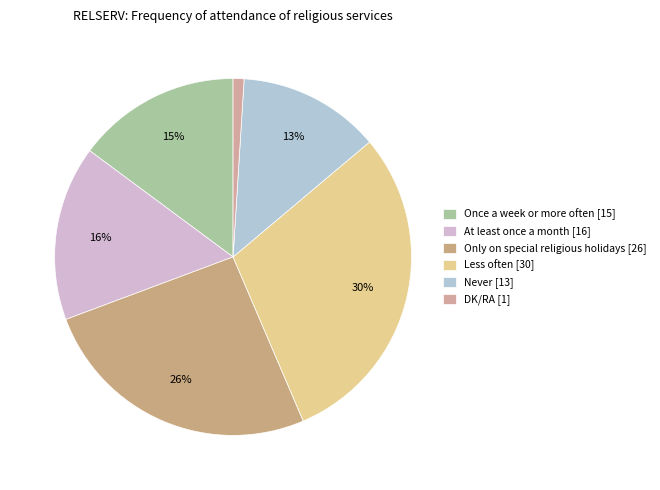

How many segments does this pie chart have?

6